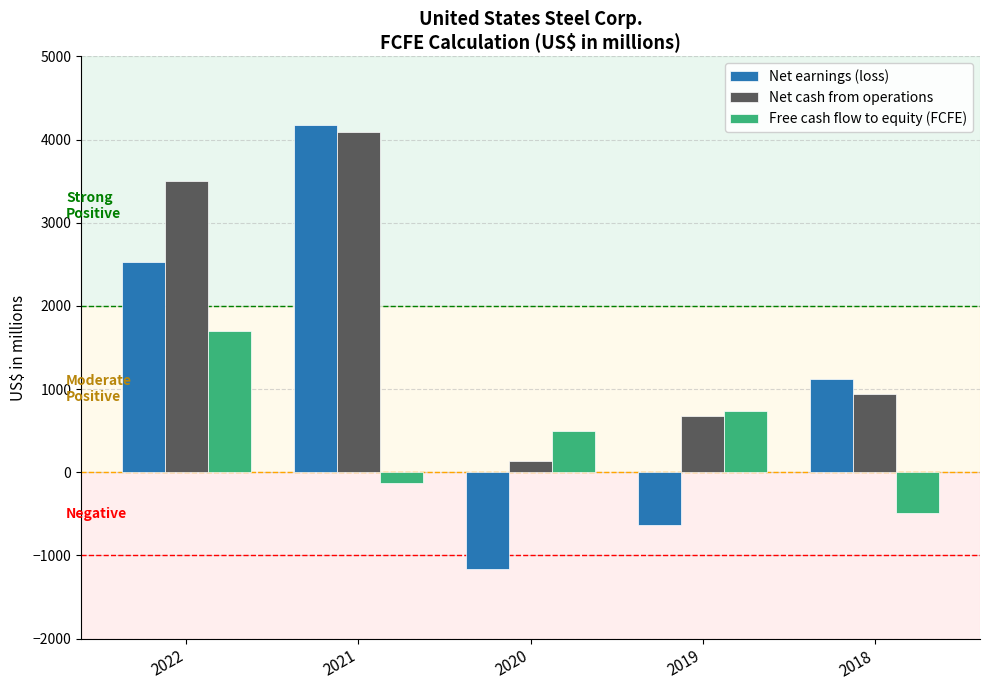

Reading left to right, list all the values displayed in this chart.

Net earnings (loss): 2022=2524	2021=4174	2020=-1165	2019=-630	2018=1115
Net cash from operations: 2022=3505	2021=4090	2020=138	2019=682	2018=938
Free cash flow to equity (FCFE): 2022=1697	2021=-133	2020=499	2019=737	2018=-494